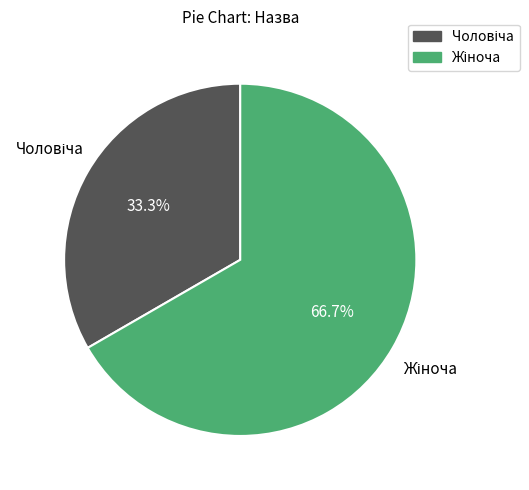

Does any single category account for the majority?

Yes